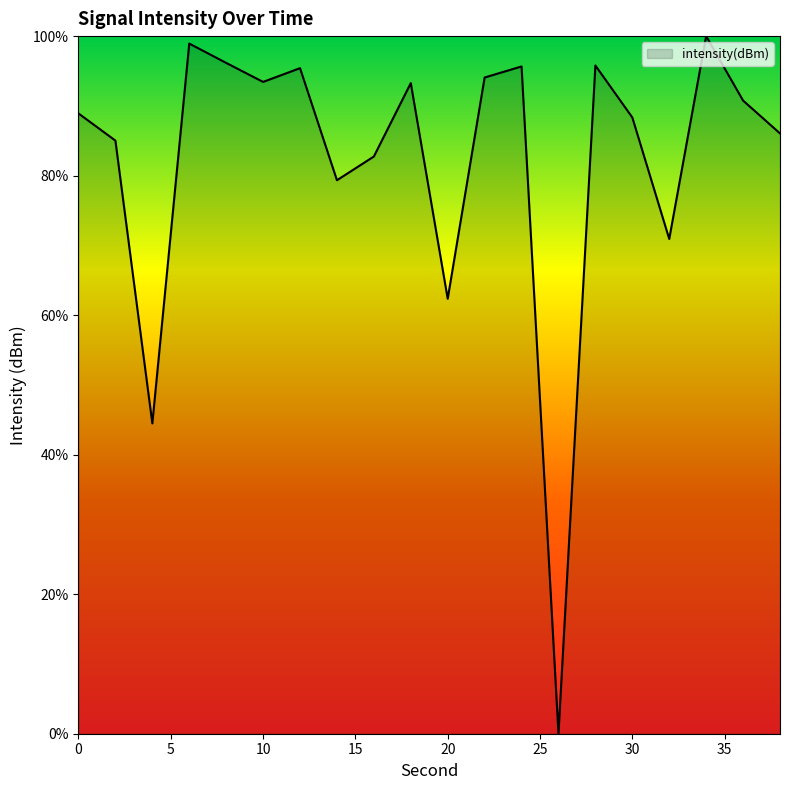

What is the difference between the maximum and minimum values?

100.0